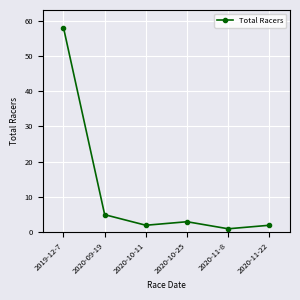

How many values are below 3?

3